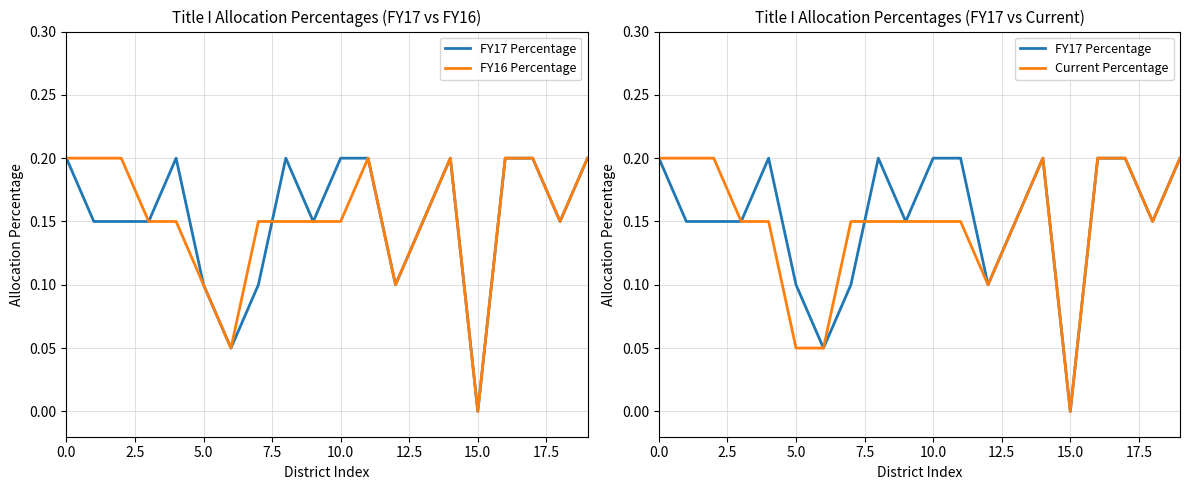

At which label is FY16 Percentage closest to 0?

15